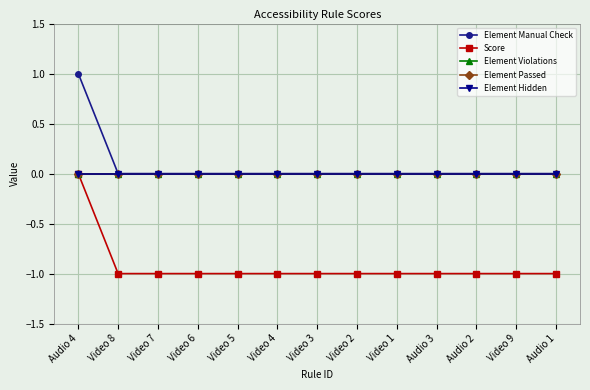

Which series has the largest range (max minus min)?

Element Manual Check